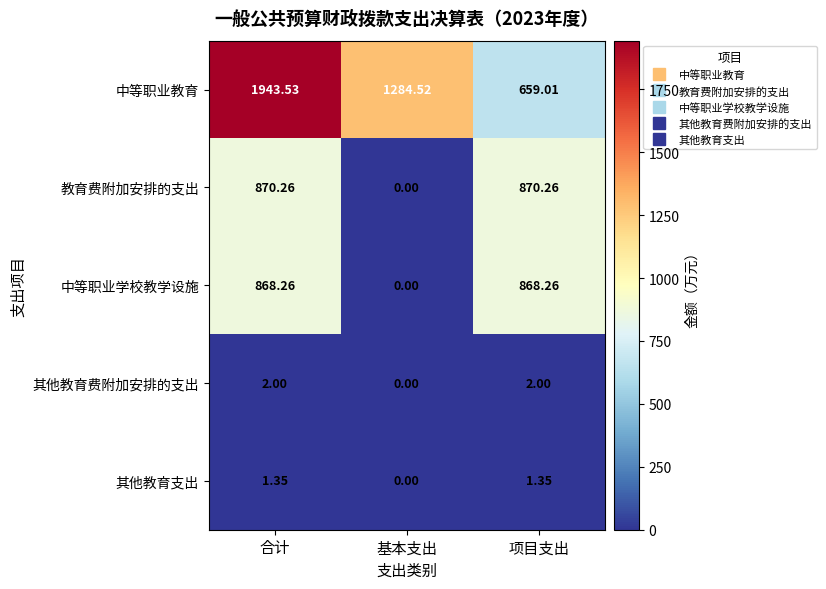

Which series changed the most between 合计 and 基本支出?

教育费附加安排的支出